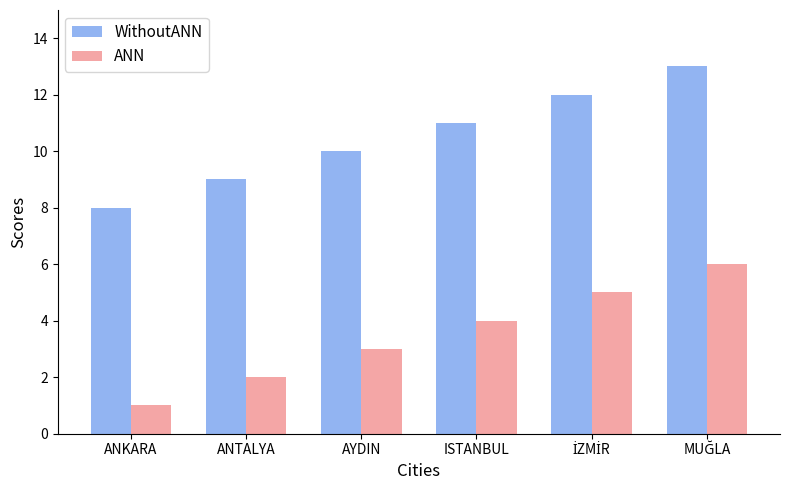

The WithoutANN series shows 14 at ANTALYA. True or false?

False